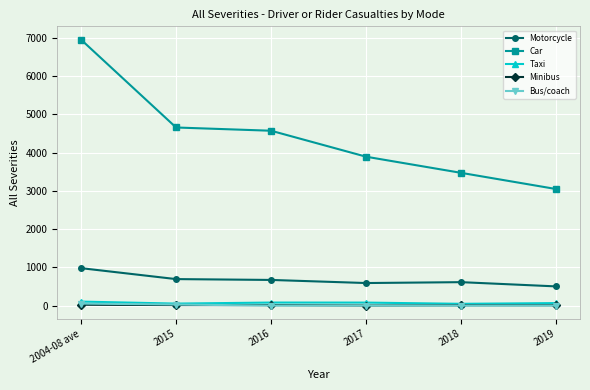

Is the value of Car at 2017 greater than the value of Minibus at 2004-08 ave?

Yes